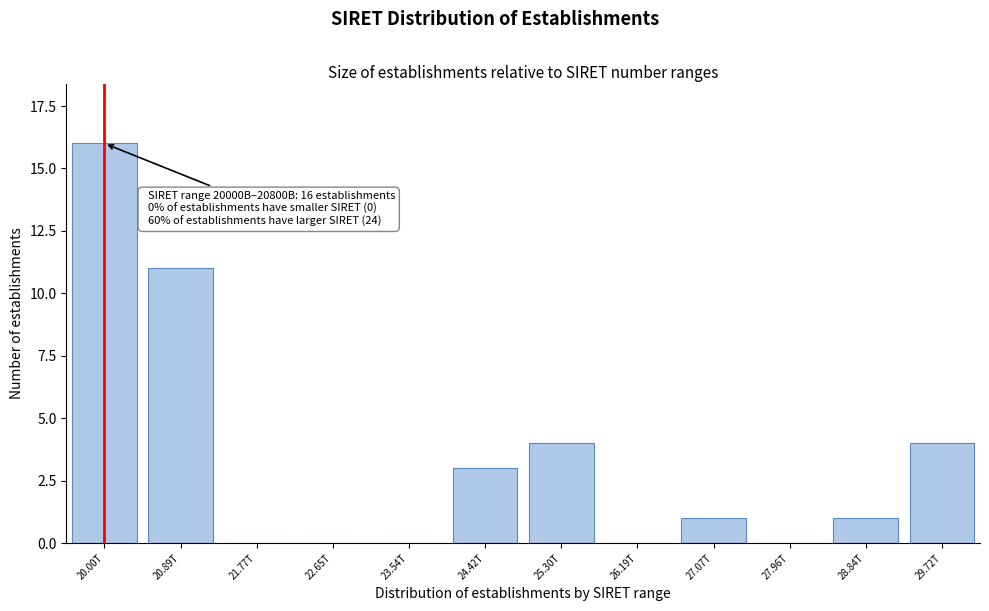

Reading left to right, what are all the values shown in this chart?

20.00T=16	20.89T=11	21.77T=0	22.65T=0	23.54T=0	24.42T=3	25.30T=4	26.19T=0	27.07T=1	27.96T=0	28.84T=1	29.72T=4